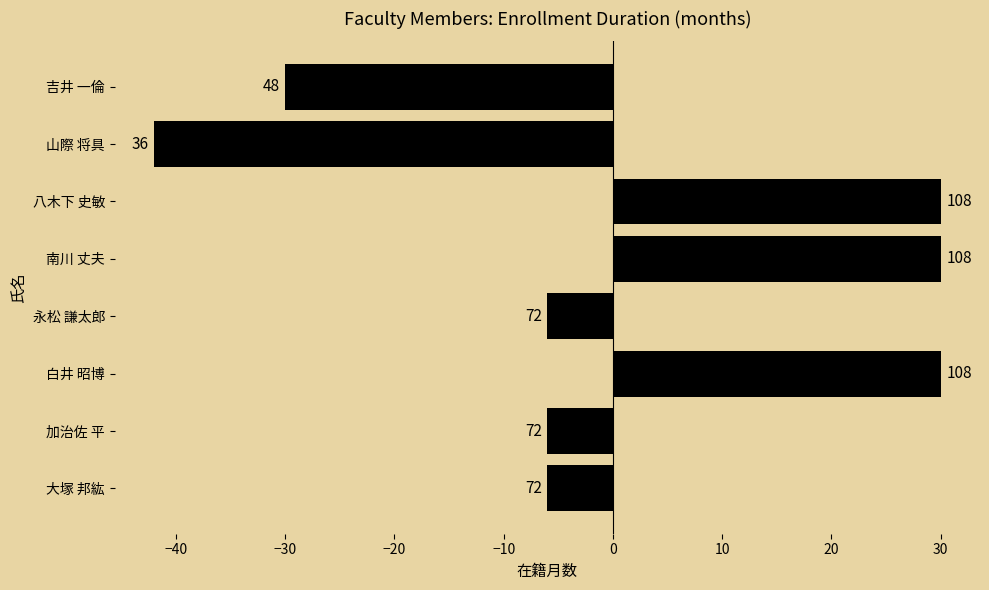

Are the bars horizontal?

Yes